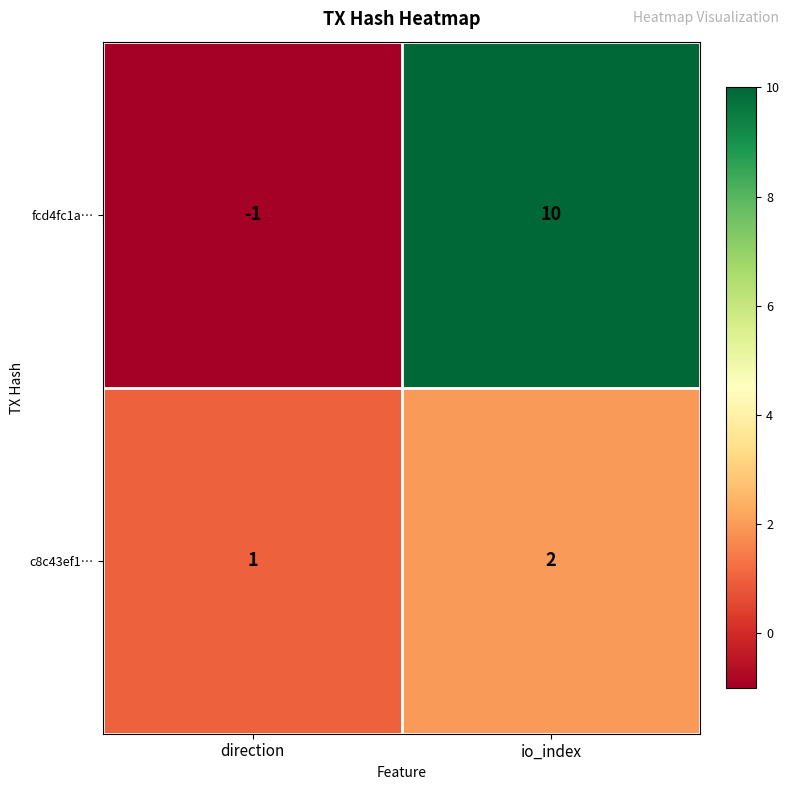

Rank the series by their maximum value, from lowest to highest.

c8c43ef1…, fcd4fc1a…